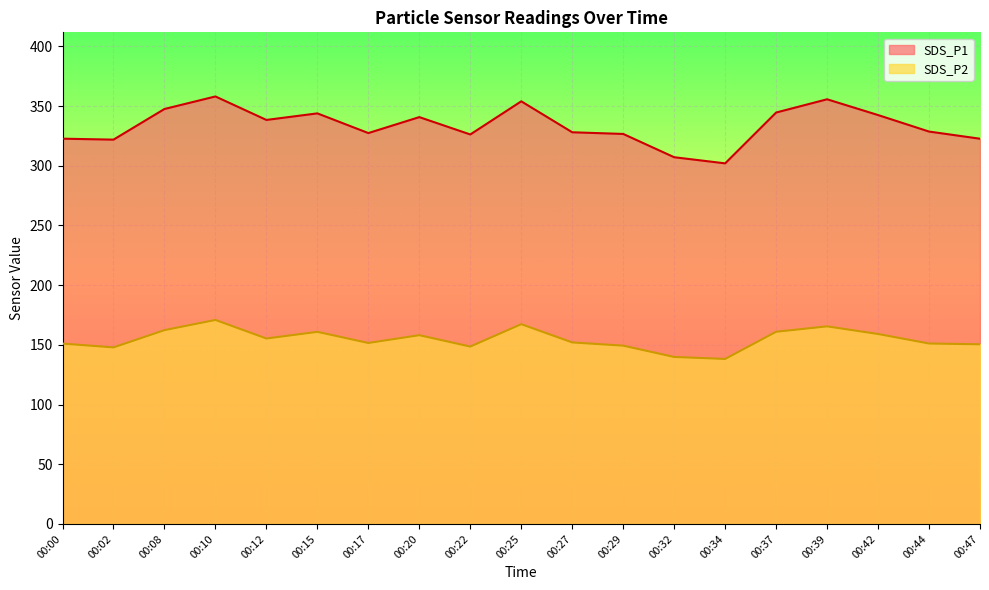

List the labels in order of SDS_P2 value, largest first.

00:10, 00:25, 00:39, 00:08, 00:37, 00:15, 00:42, 00:20, 00:12, 00:27, 00:17, 00:44, 00:00, 00:47, 00:29, 00:22, 00:02, 00:32, 00:34